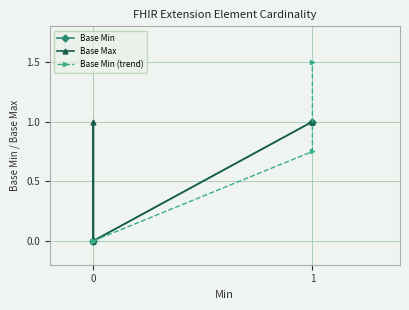

At 0, list the series in order from smallest to largest.

Base Min, Base Max, Base Min (trend)